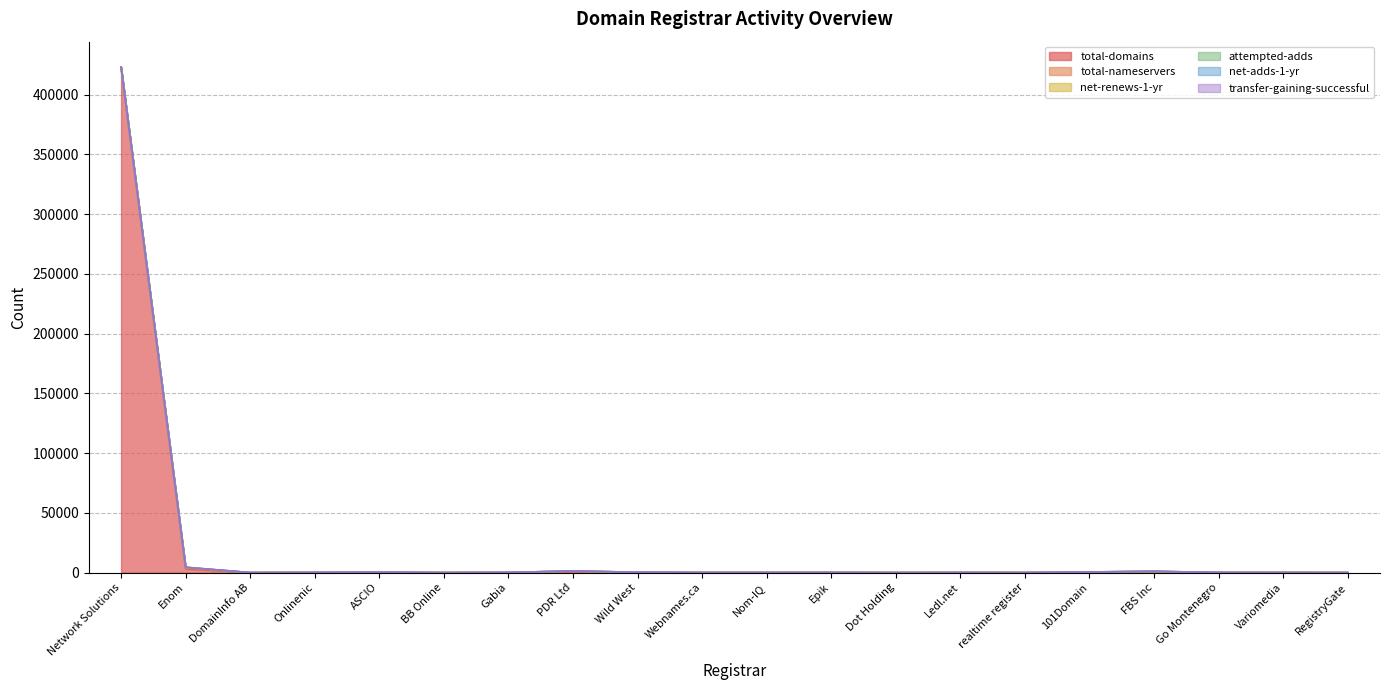

At which label does total-domains reach its minimum?

Dot Holding